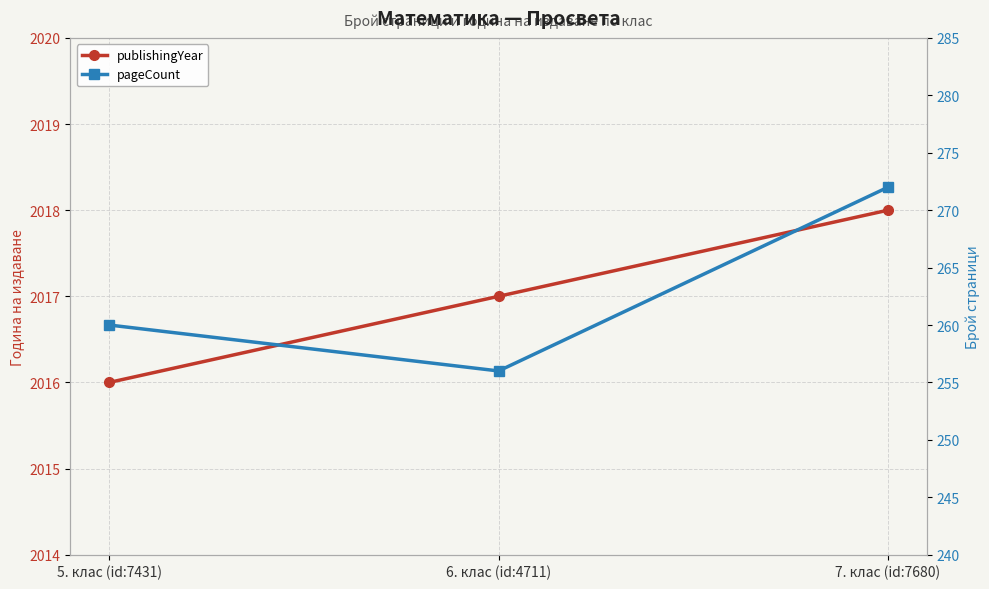

What is the maximum value for pageCount?

272